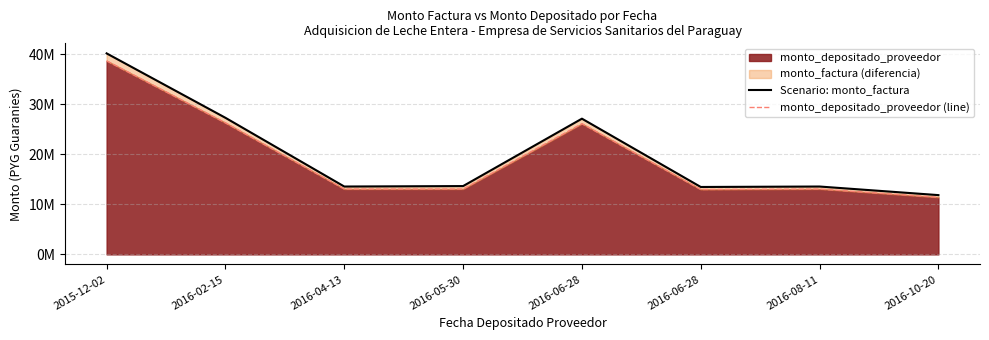

Read the Scenario: monto_factura value at 2016-06-28, to the nearest 10.

13474200